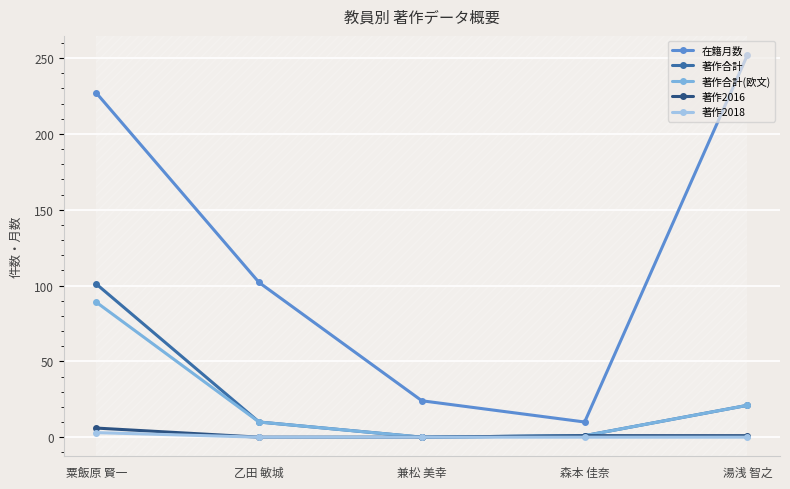

What is the difference between the 著作合計(欧文) values at 乙田 敏城 and 湯浅 智之?

11